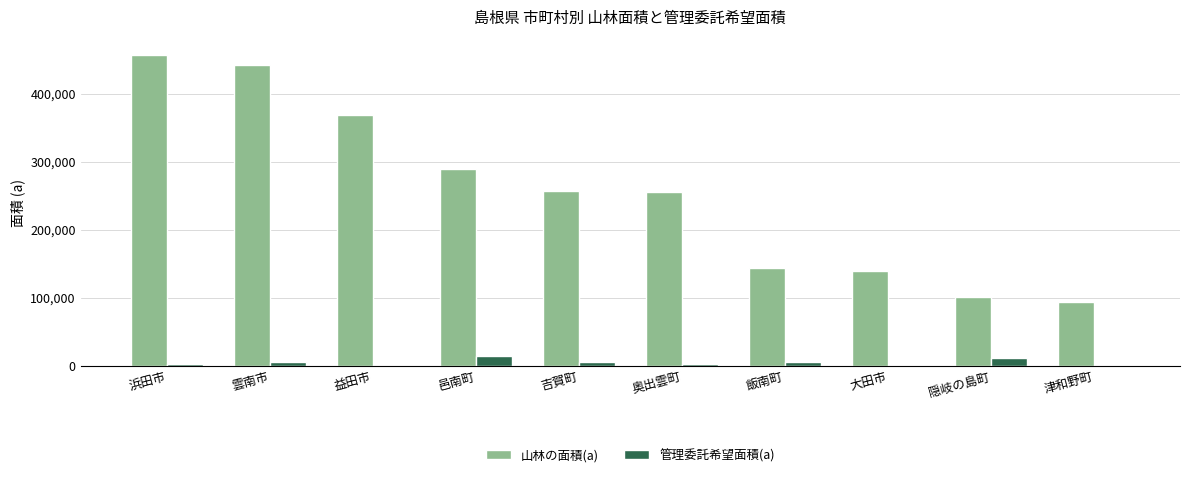

Is it true that 管理委託希望面積(a) equals 0 at 大田市?

True